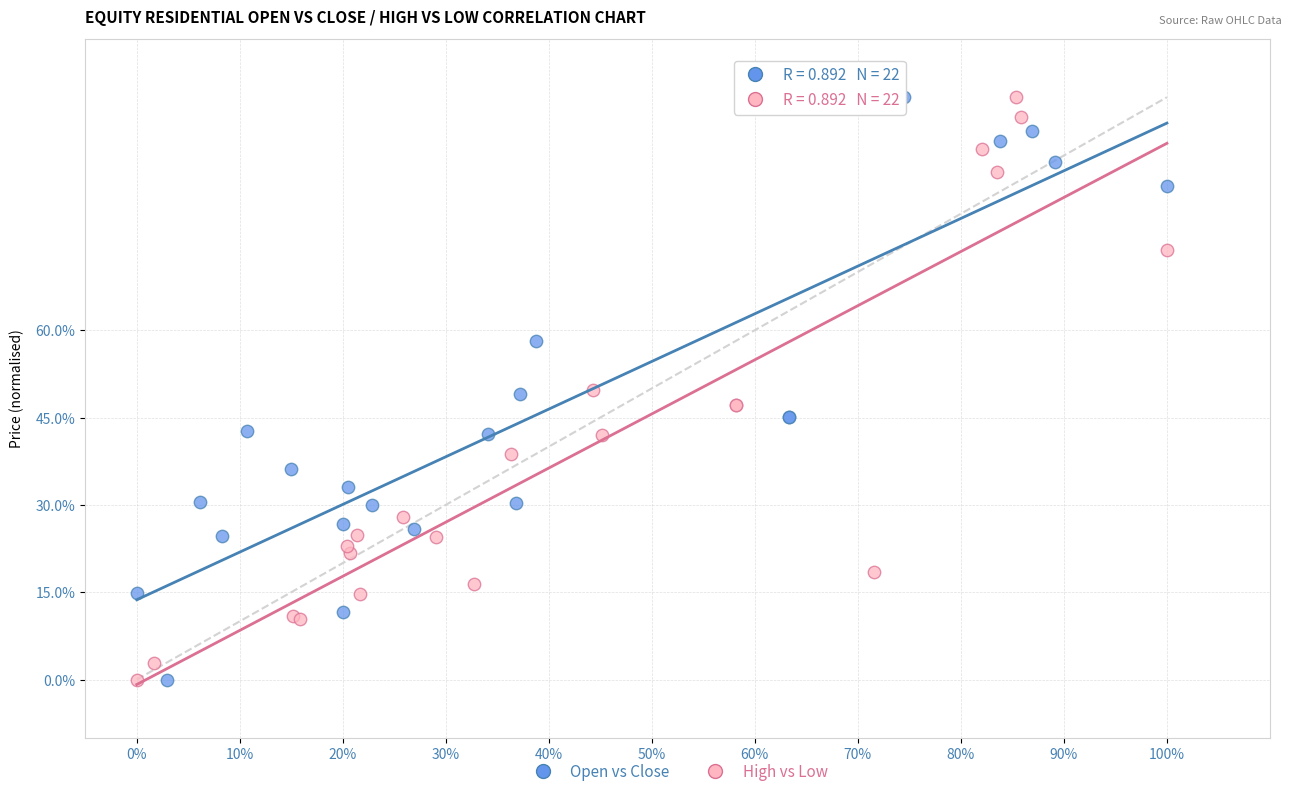

What are all the series names shown in the legend?

Open vs Close, High vs Low